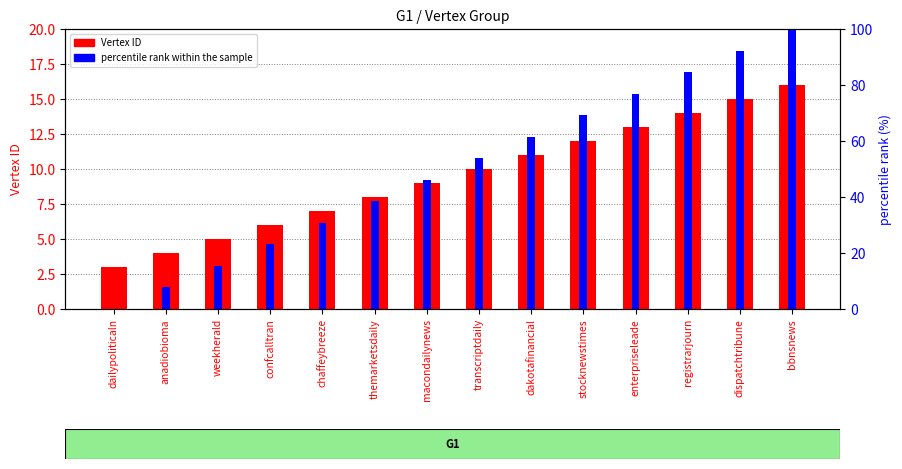

Are the bars grouped side by side (vs. stacked)?

Yes